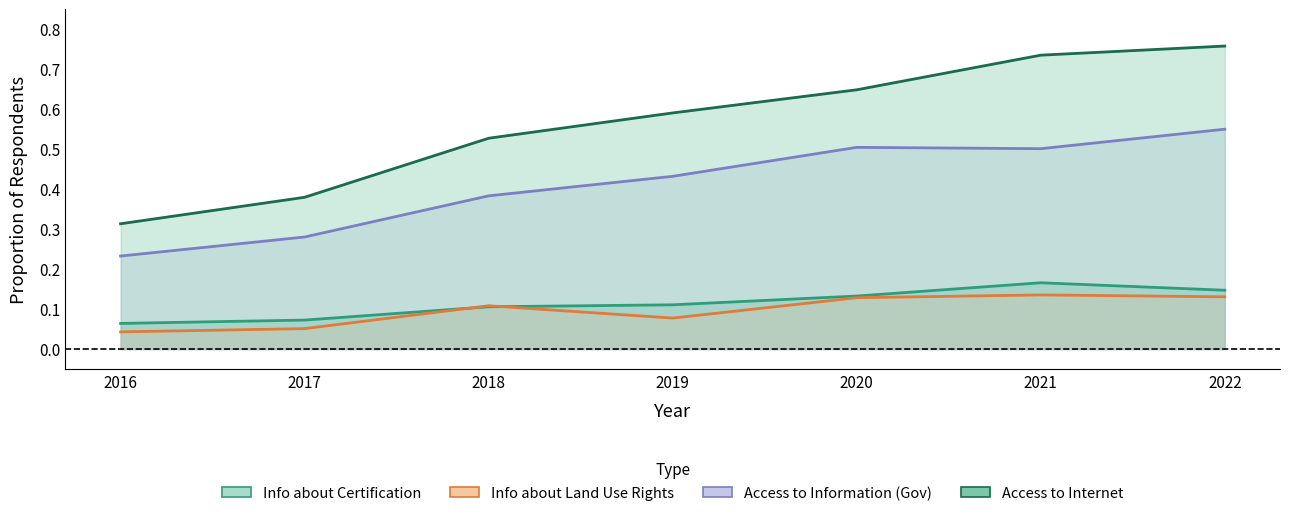

Where is the first local maximum for Info about Certification?

2021